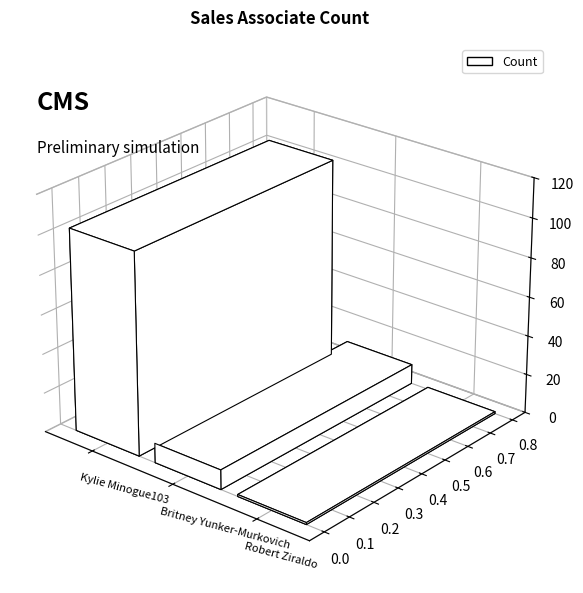

Rank the categories by value from highest to lowest.

Kylie Minogue103, Britney Yunker-Murkovich, Robert Ziraldo